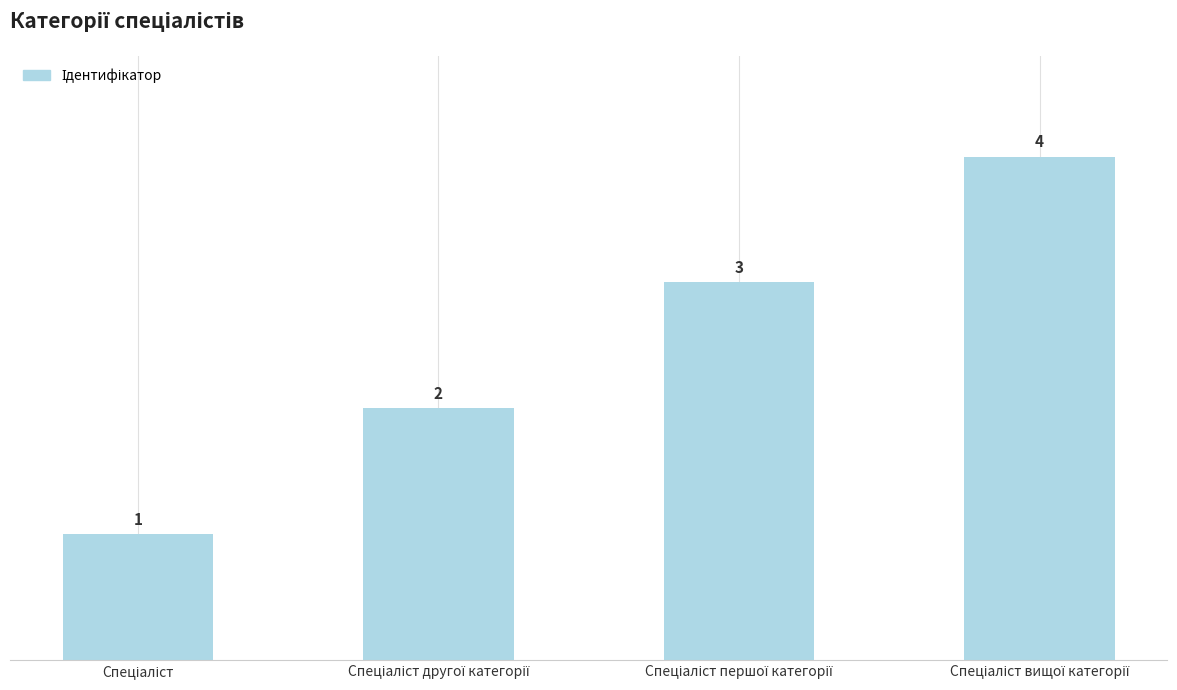

What is the value of the 1st bar from the left?

1